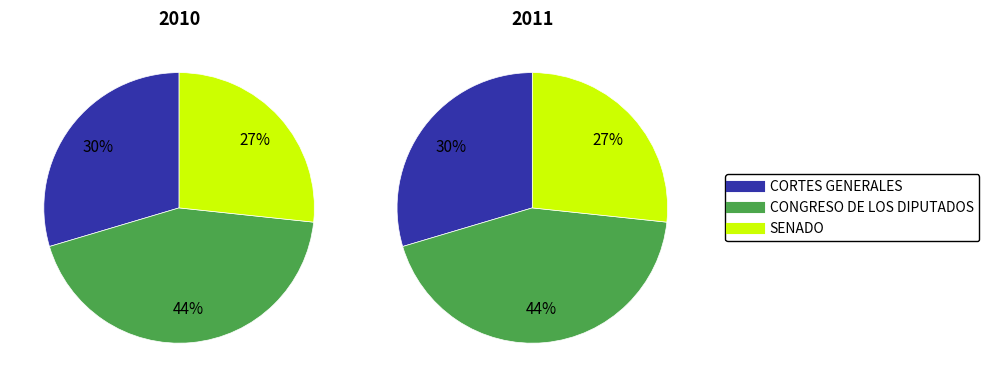

What is the smallest slice in the pie chart?

SENADO